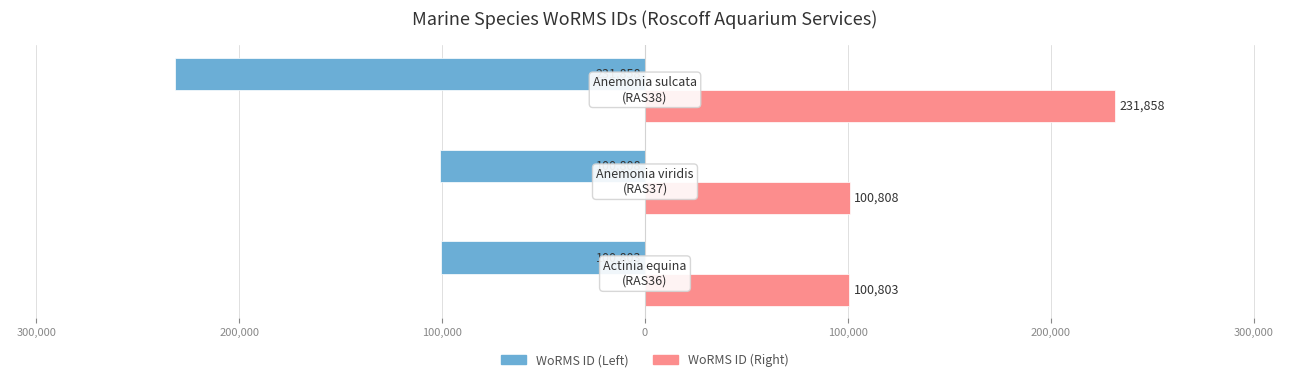

What are all the series names shown in the legend?

WoRMS ID (Left), WoRMS ID (Right)